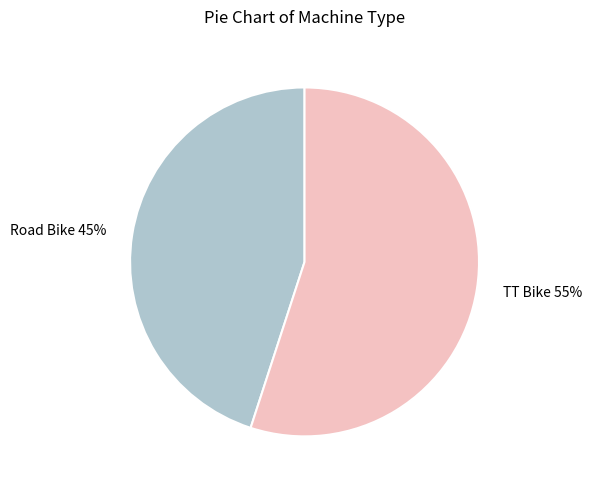

To the nearest percent, what percentage of the pie is TT Bike?

55%